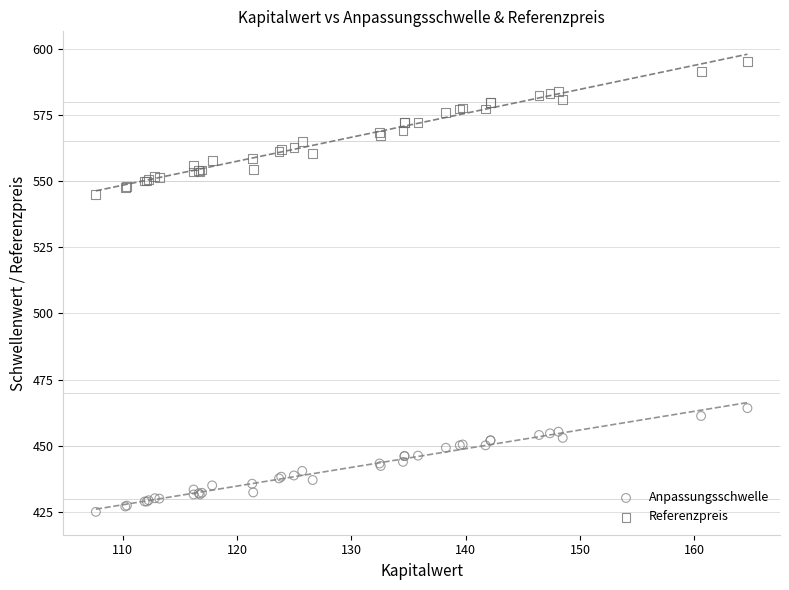

What is the X range (max minus min) for the scatter plot?

57.0